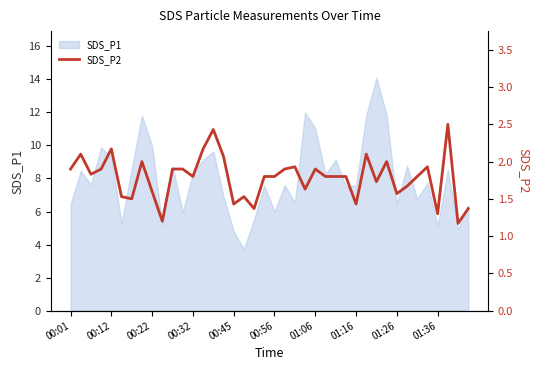

Is it true that SDS_P1 equals 9.6 at 00:01?

False